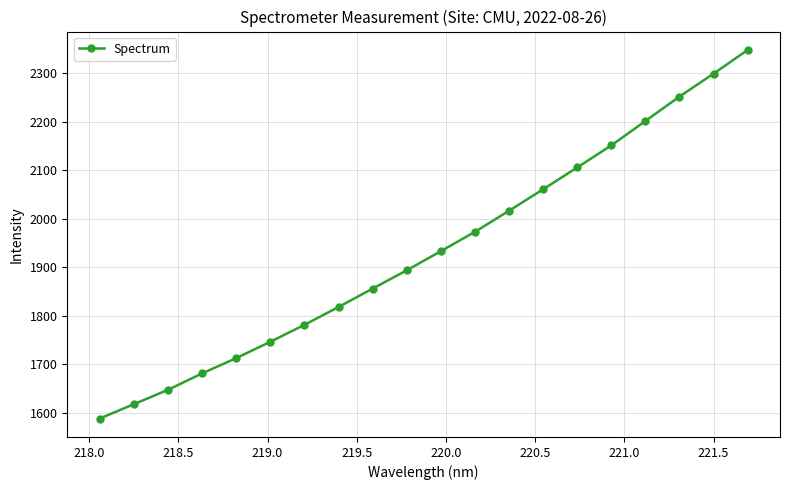

What is the average value?

1933.7